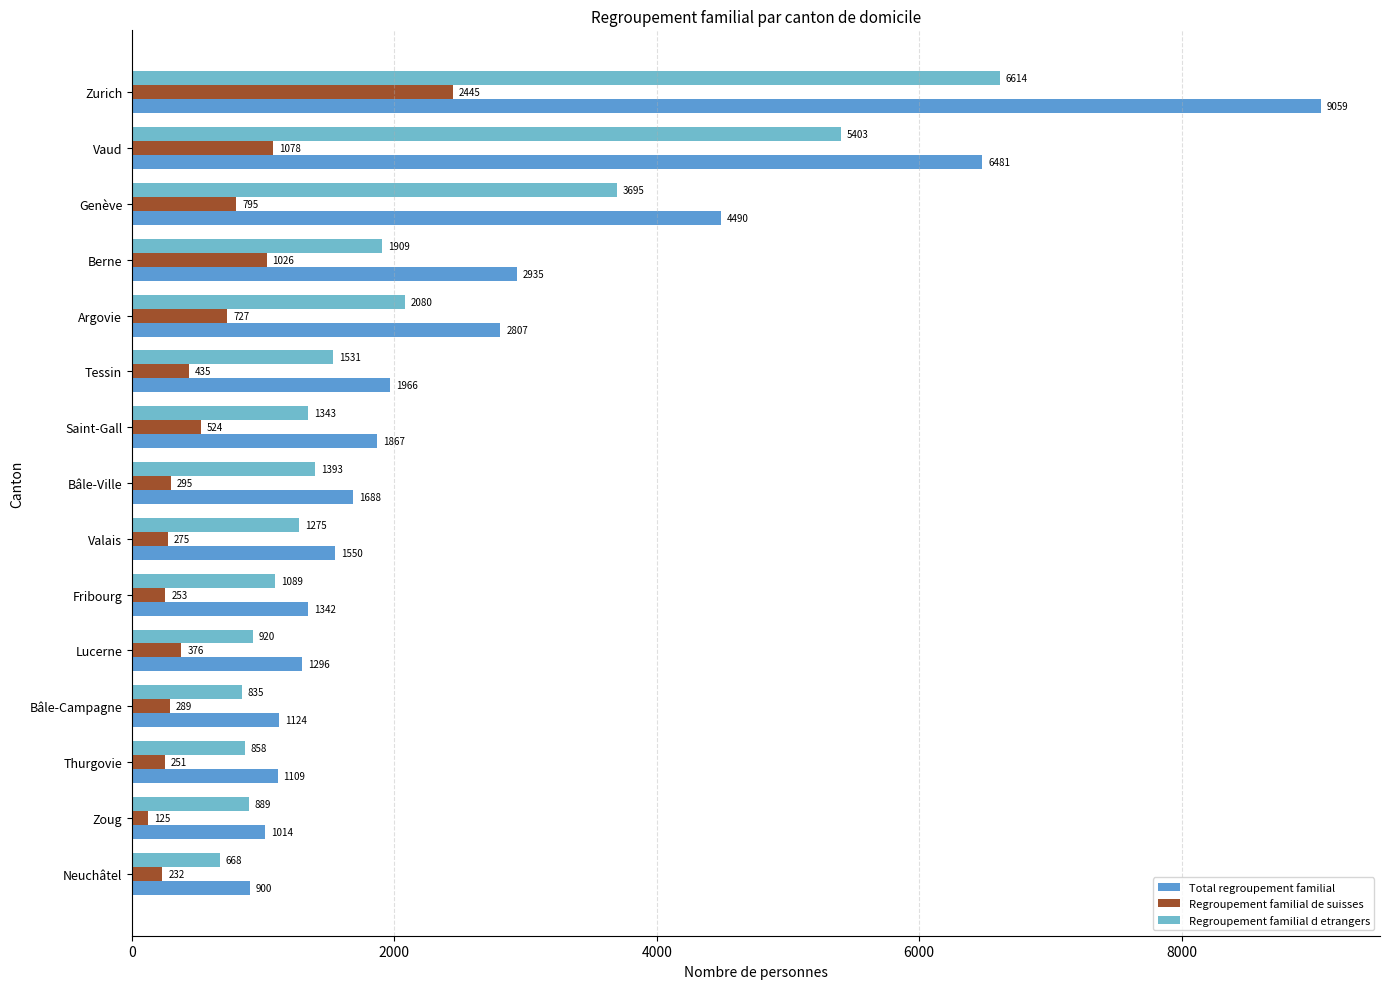

What is the difference between the maximum and minimum values in the Regroupement familial de suisses series?

2320